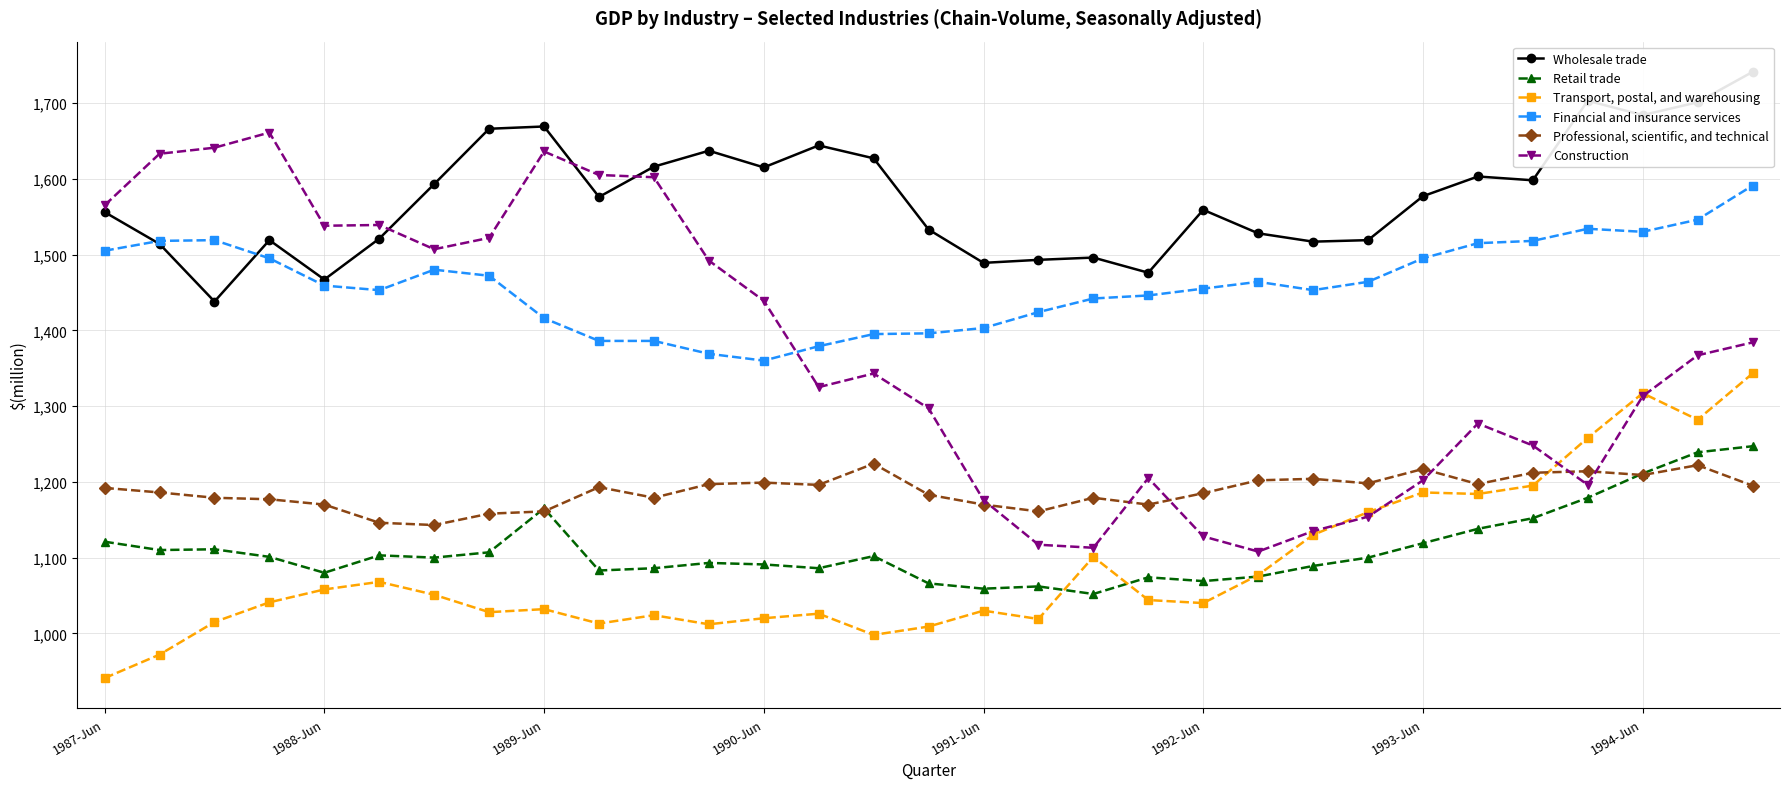

True or false: Professional, scientific, and technical has more than 2 interior local peaks.

True